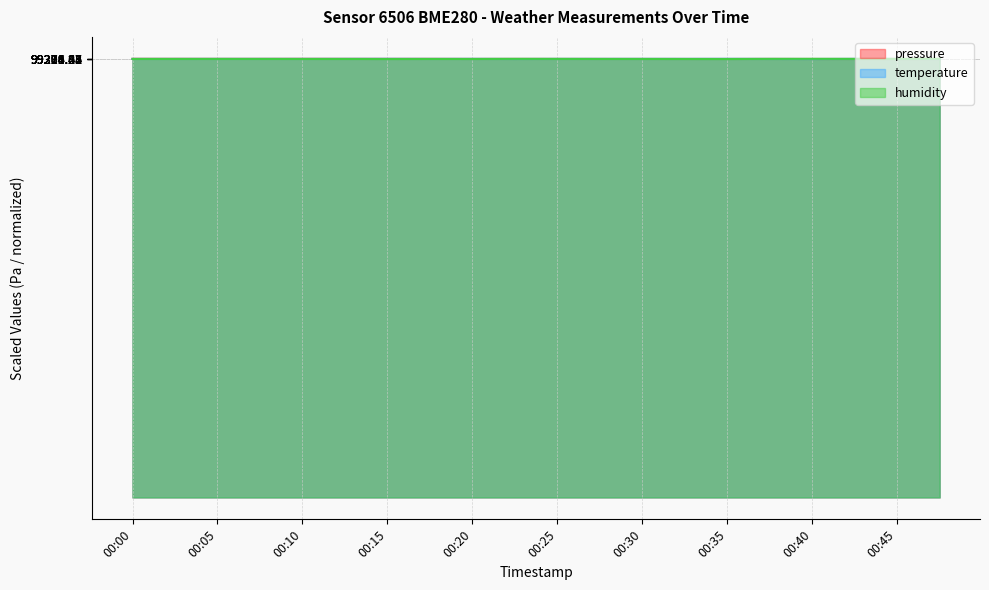

True or false: temperature has a value of 99304.1 at 00:08.

True